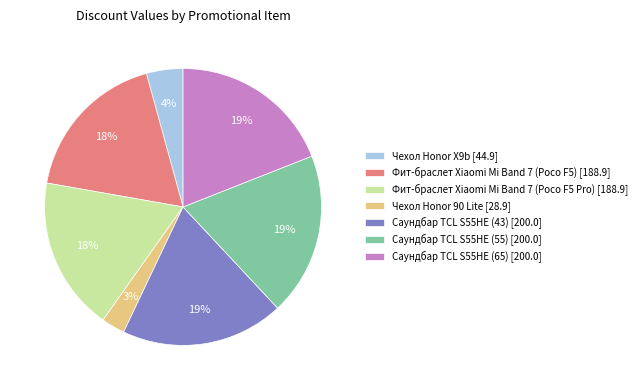

How many slices are in this pie chart?

7